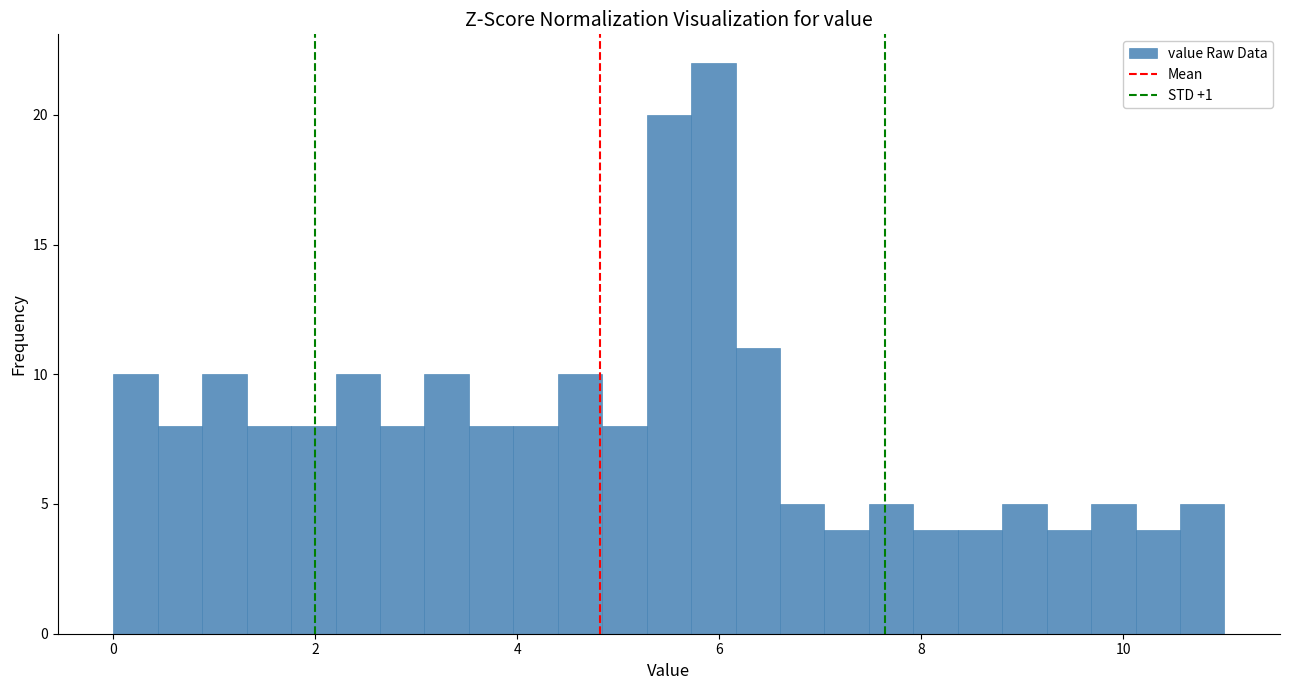

Read against the x-axis, roughly where is the centre of the tallest bar?

6.0